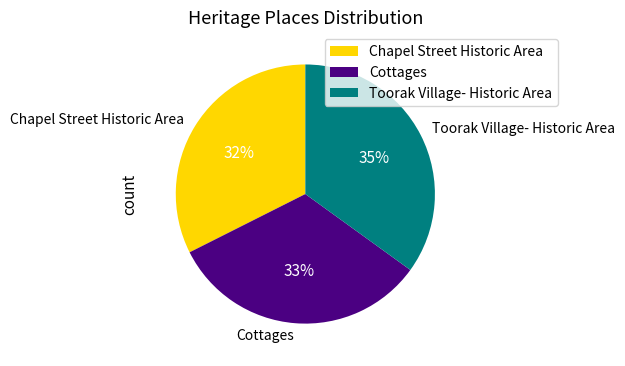

How many segments does this pie chart have?

3